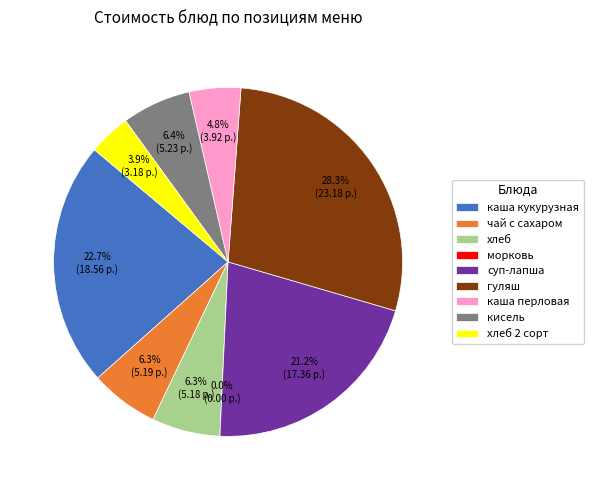

Which has a higher value, чай с сахаром or хлеб?

чай с сахаром